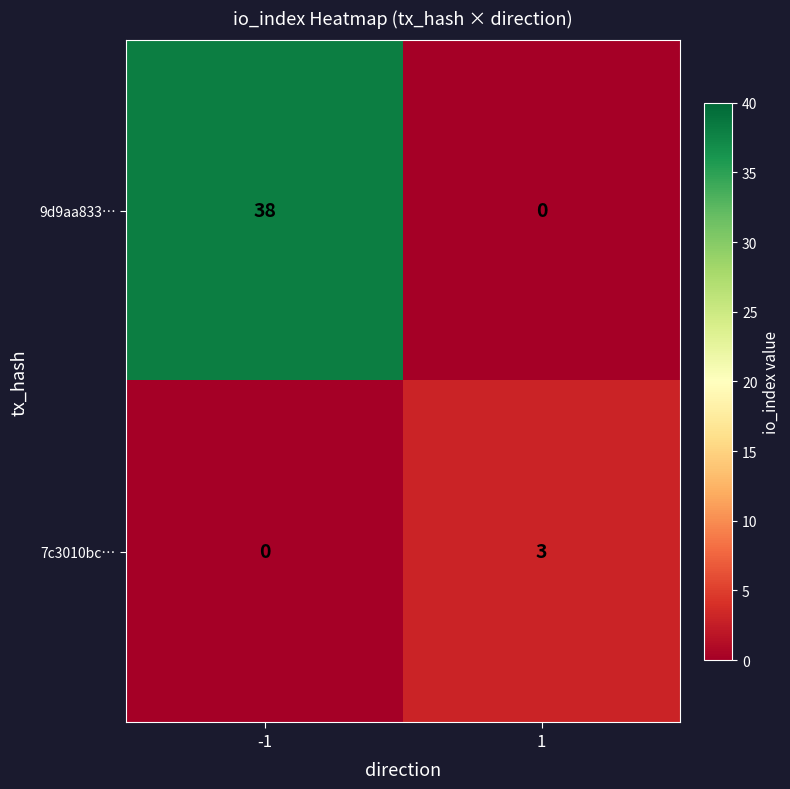

At which category is the sum across all series the highest?

-1